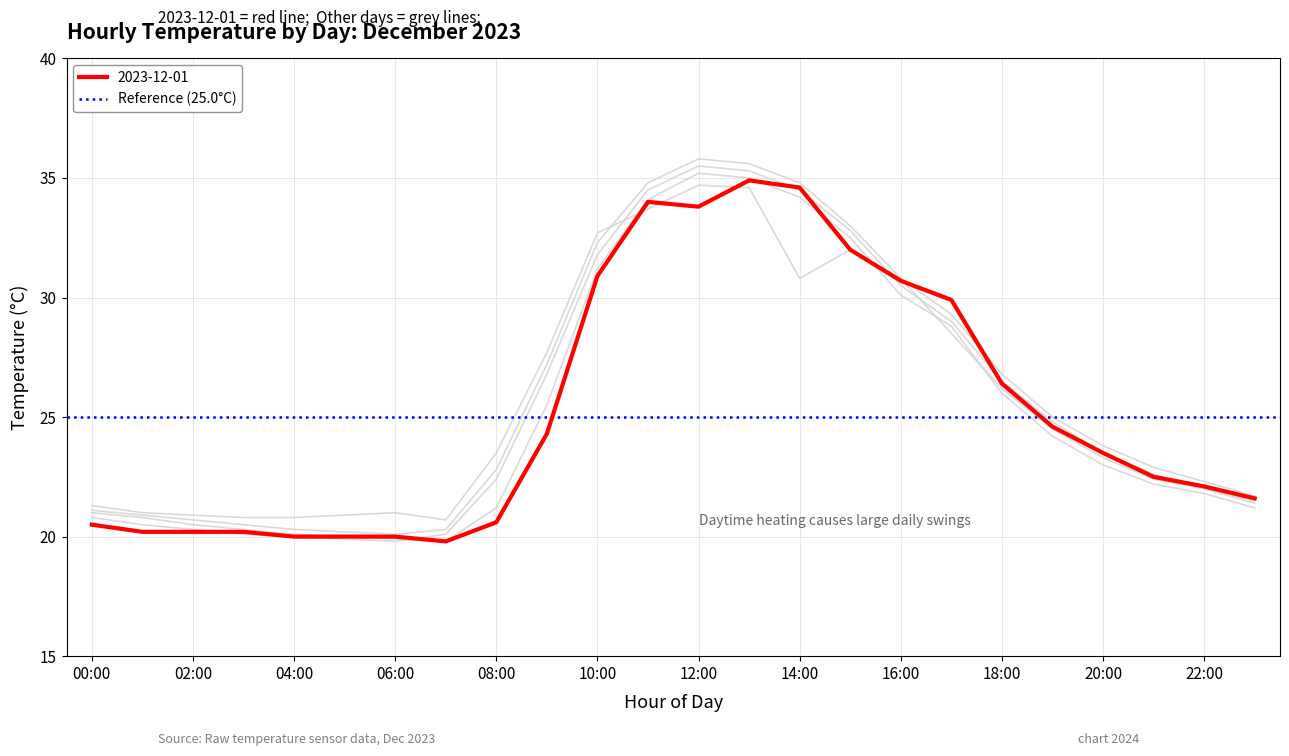

True or false: 2023-12-05 and 2023-12-03 cross at least once.

False